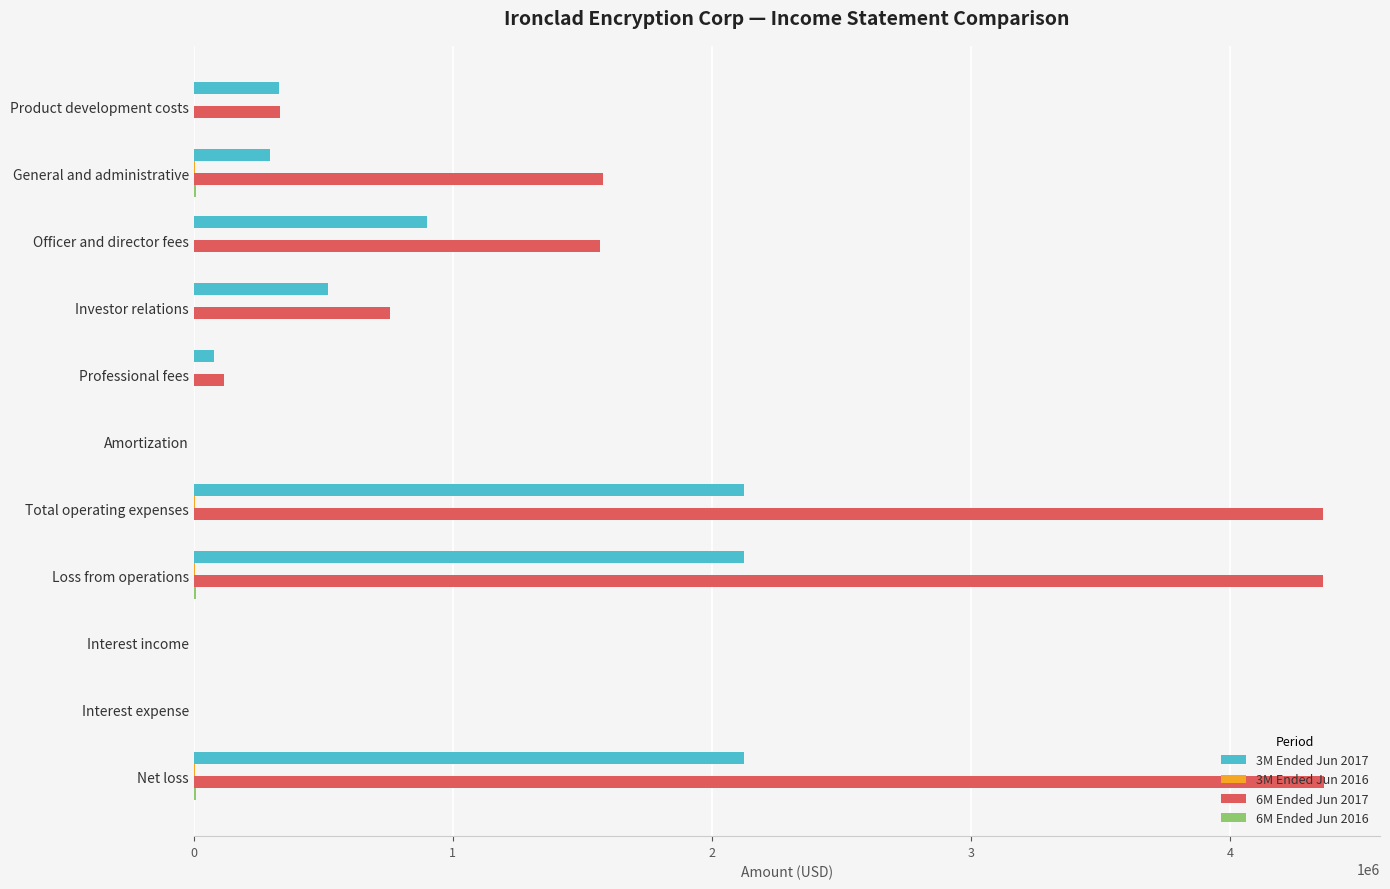

Is it true that 6M Ended Jun 2017 equals 1569730 at Officer and director fees?

True